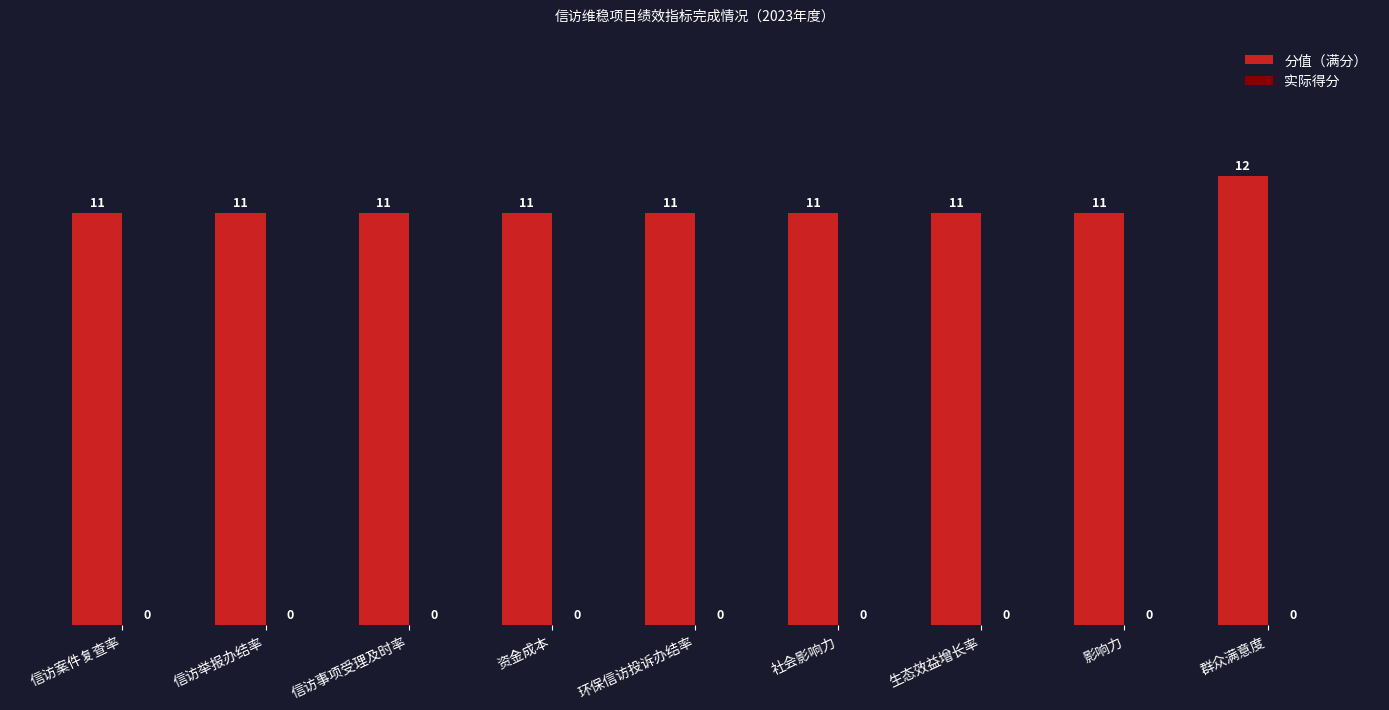

What is the label of the 8th bar from the left?

影响力